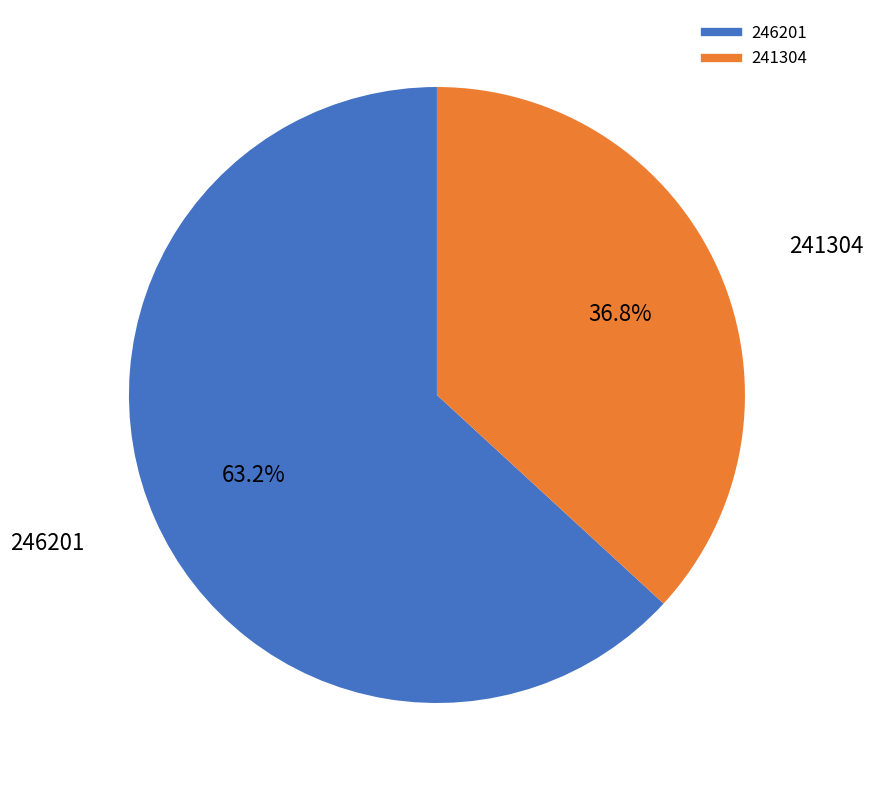

Between 241304 and 246201, which is larger?

246201